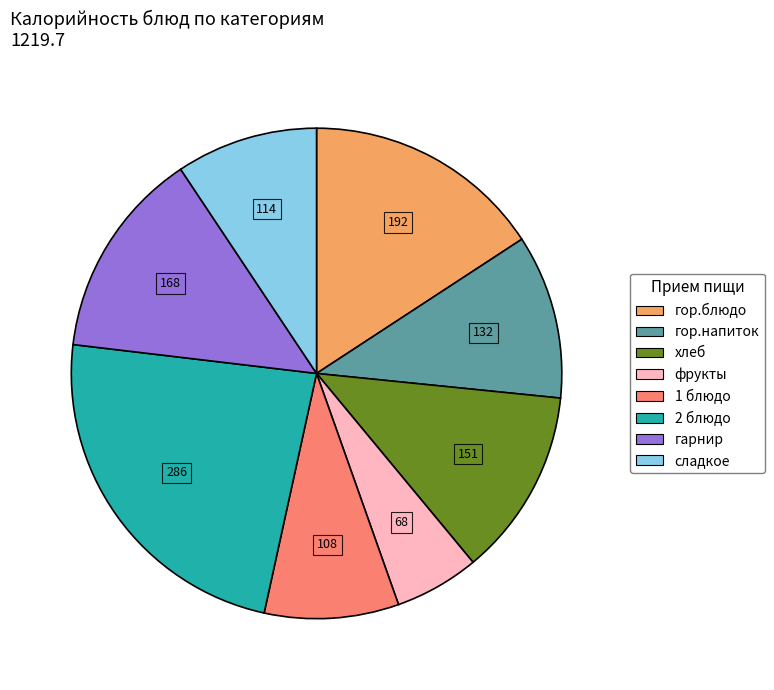

The 2 блюдо slice represents 23% of the pie. True or false?

True